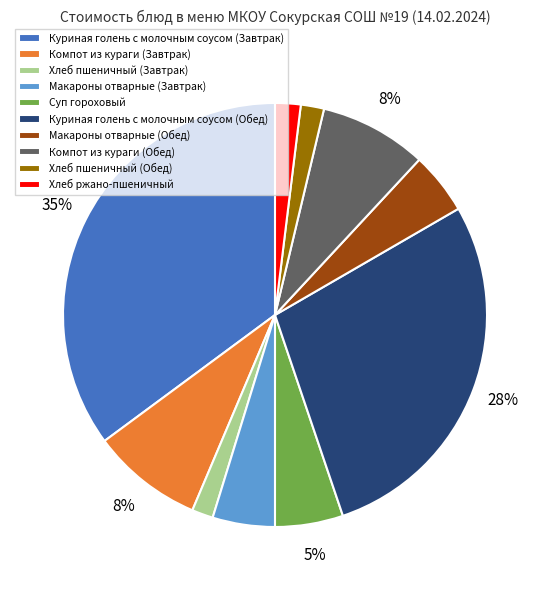

Is there a majority slice in this chart?

No